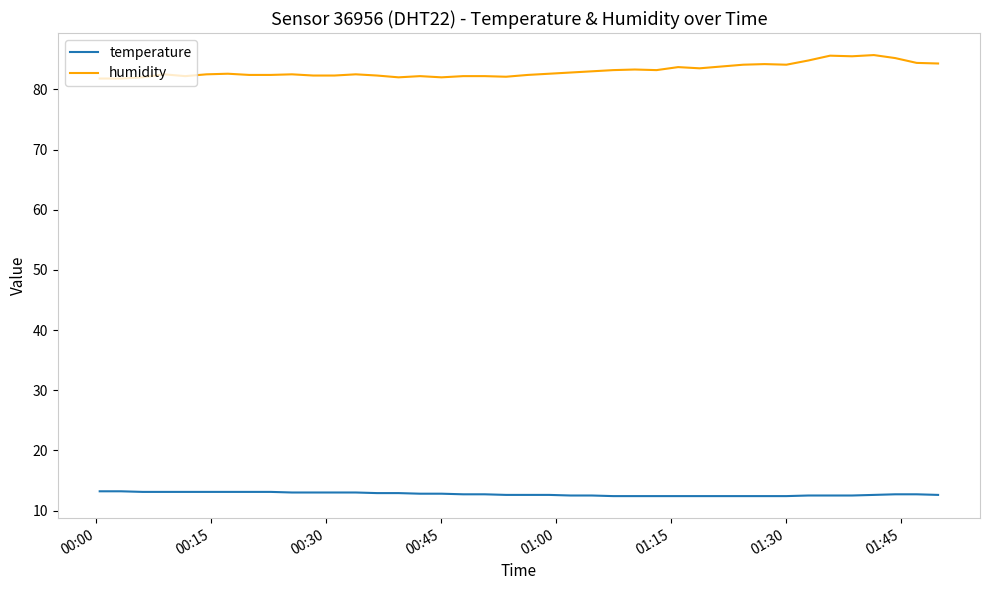

Which series has the largest total across all categories?

humidity